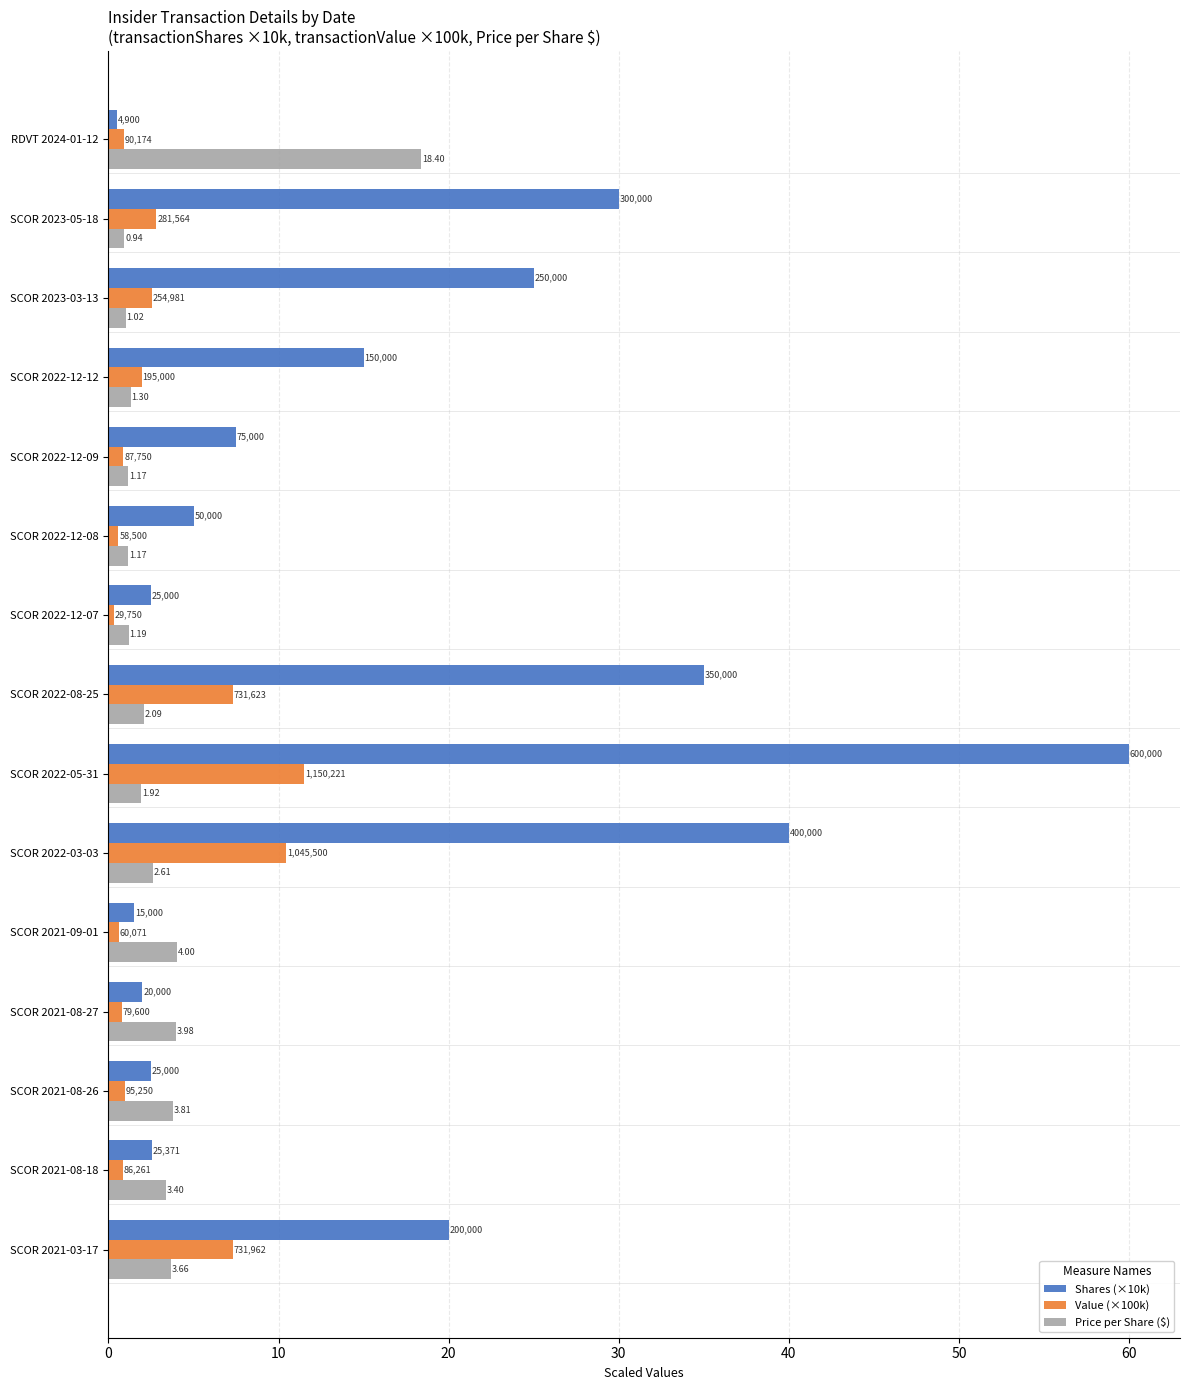

What is the greatest value displayed?

60.0